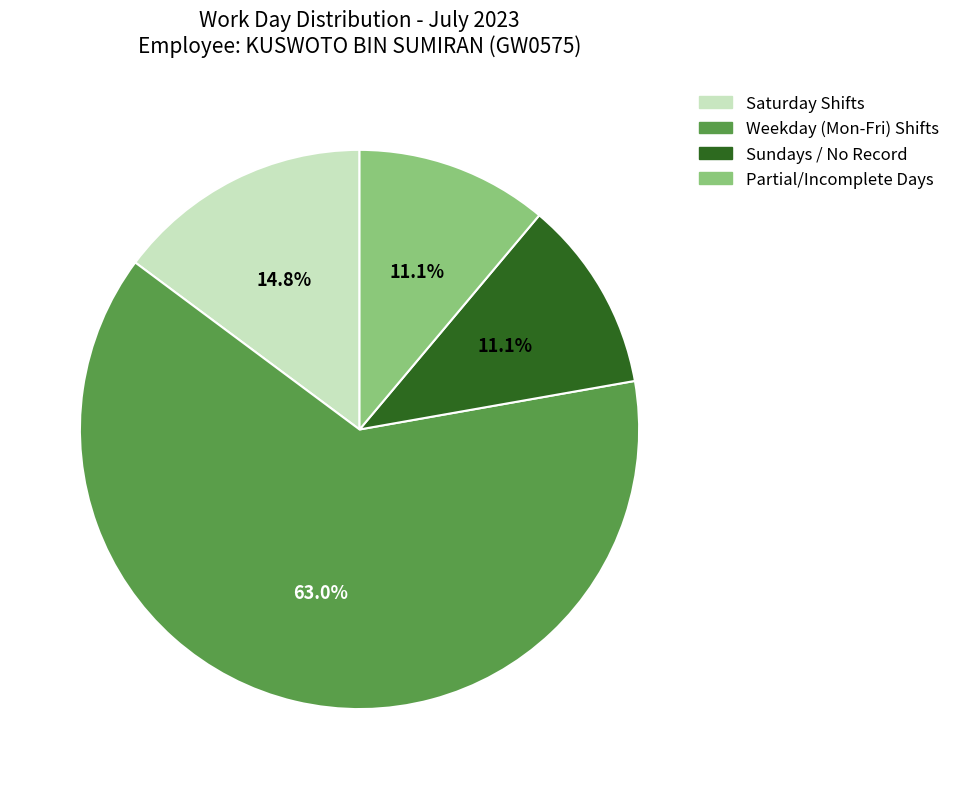

Does Weekday (Mon-Fri) Shifts represent more than half of the total?

Yes